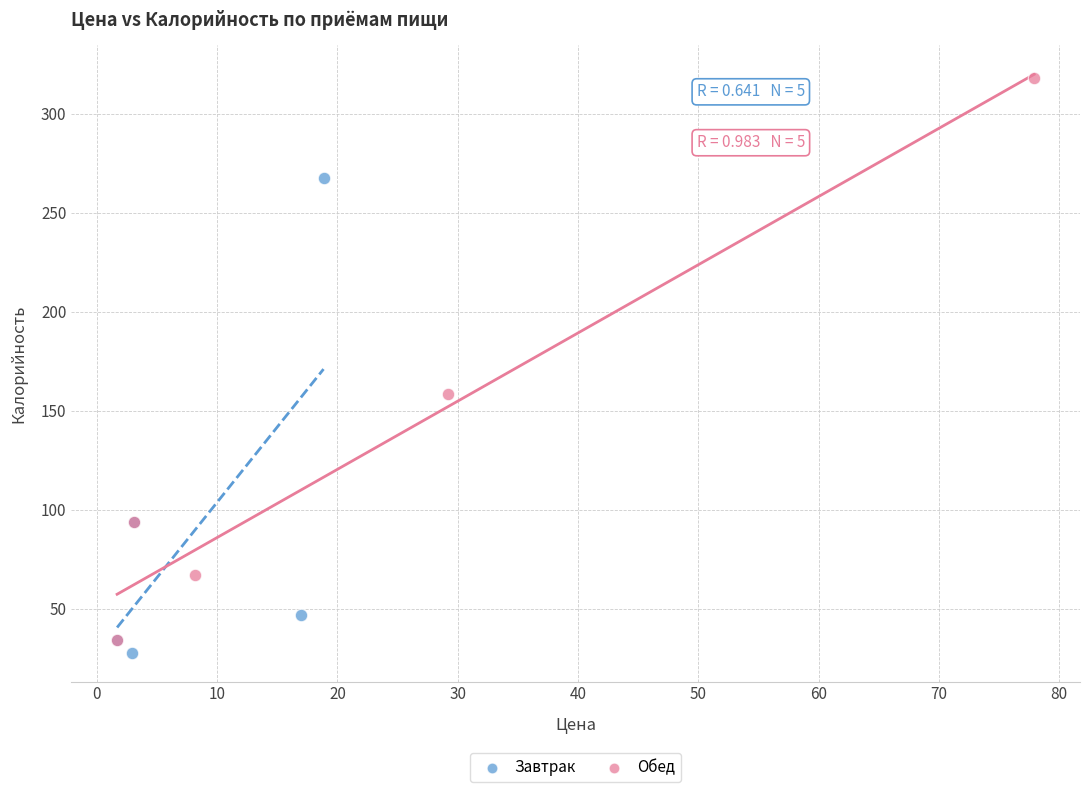

Which series has the widest spread of Y values?

Обед